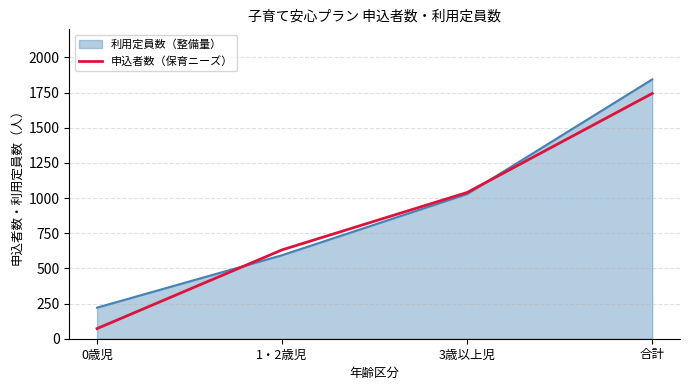

What is the difference between the highest and lowest values at 0歳児?

149